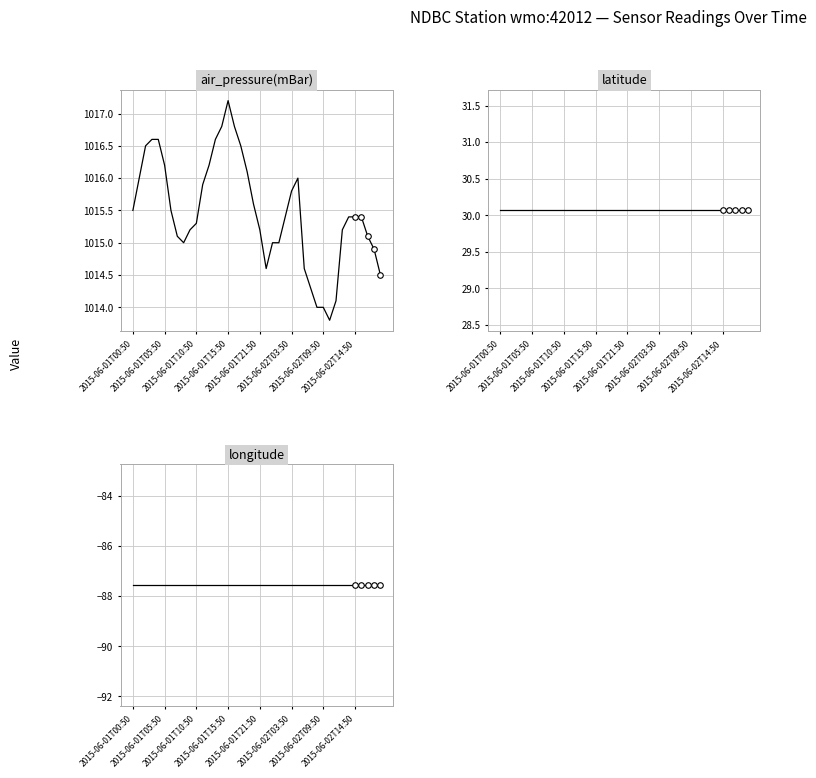

Between 2015-06-01T05:50 and 2015-06-01T09:50, which is larger?

2015-06-01T05:50